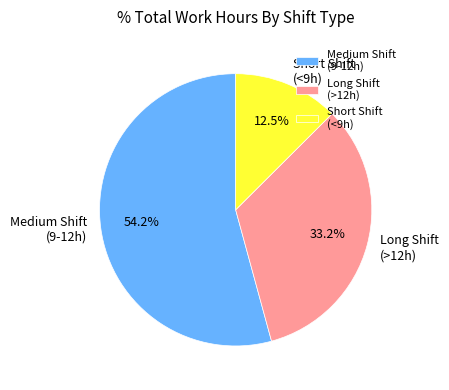

What is the smallest slice in the pie chart?

Short Shift (<9h)